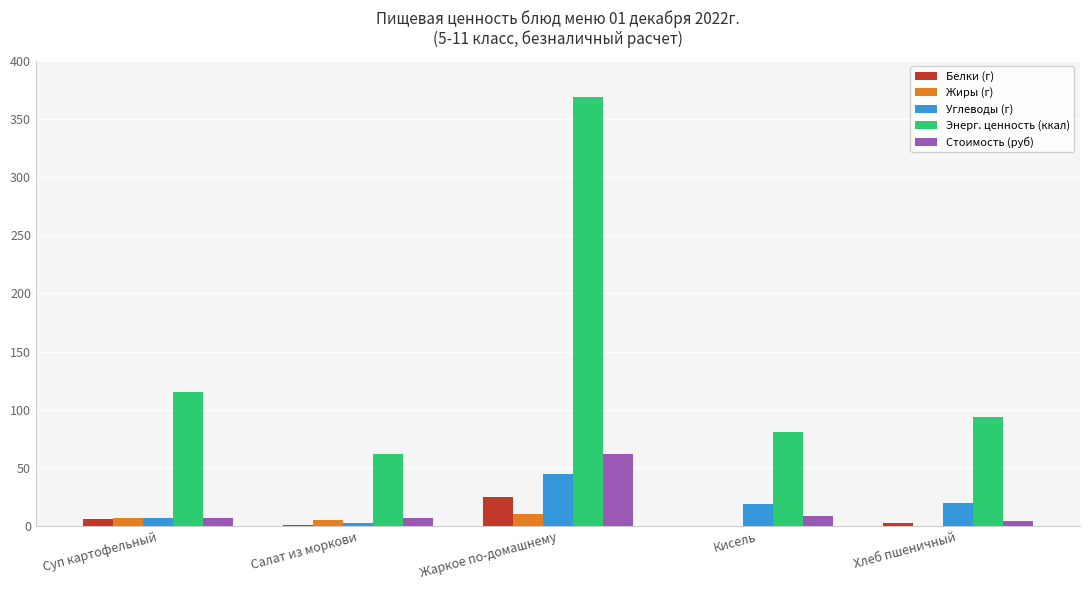

Which series has the largest total across all categories?

Энерг. ценность (ккал)